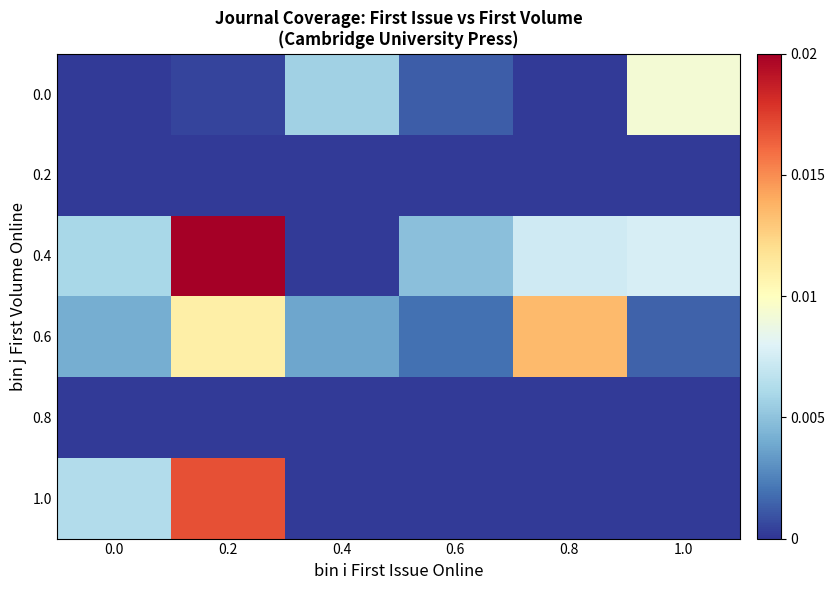

Between 0.0 and 0.6, which series saw the biggest shift?

1.0